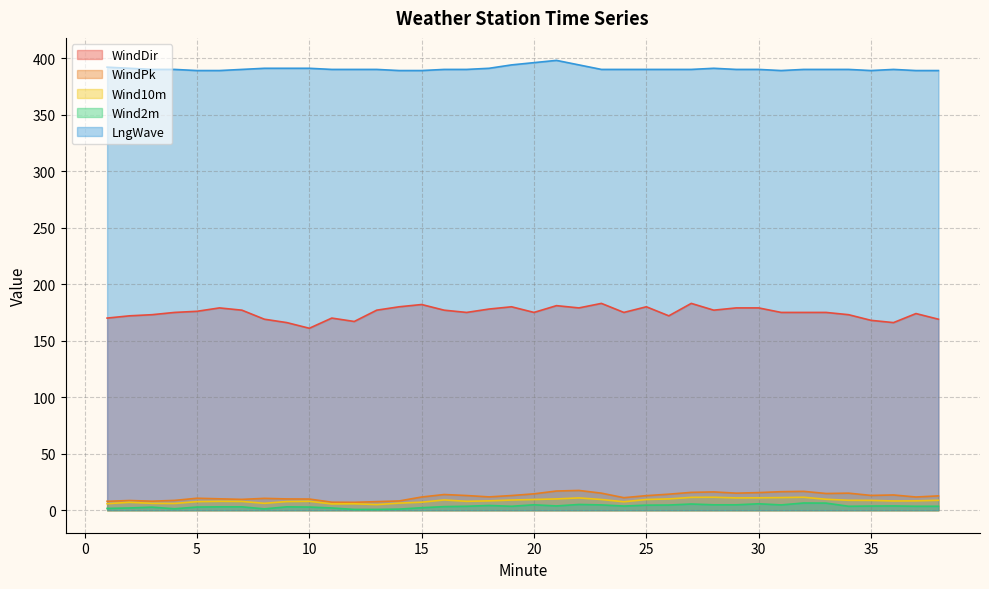

True or false: LngWave and Wind2m intersect in this chart.

False